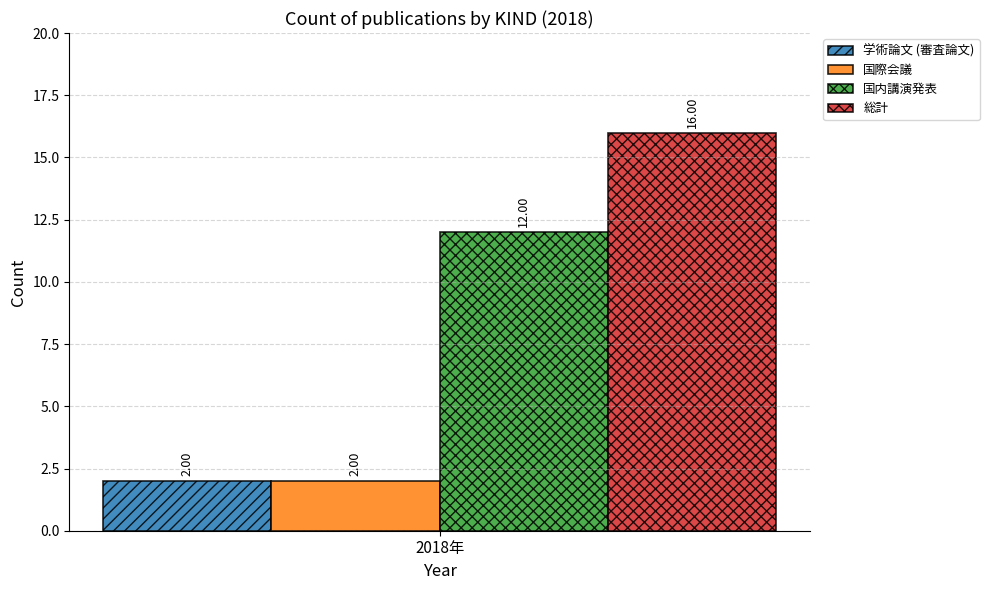

What is the spread (max minus min) of values at 2018年?

14